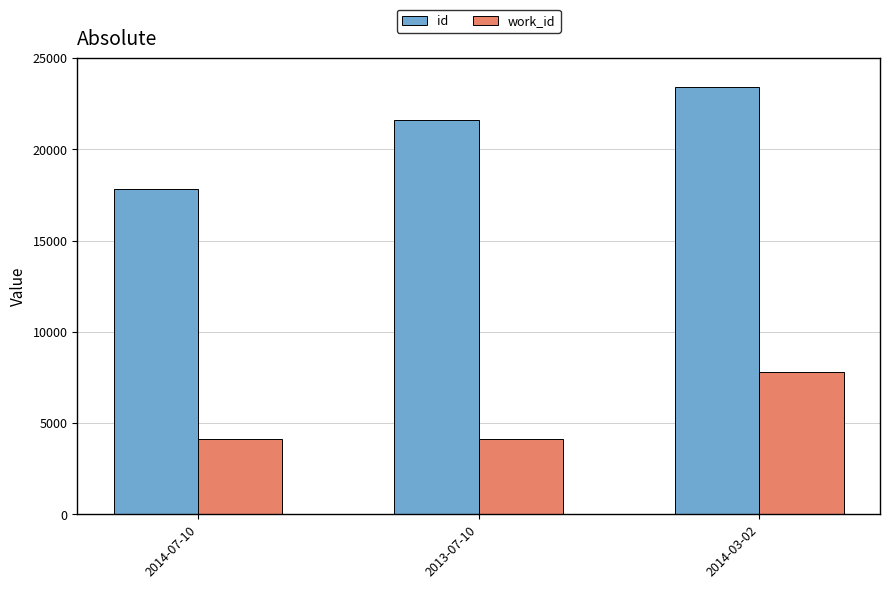

True or false: work_id has a value of 12458 at 2014-03-02.

False